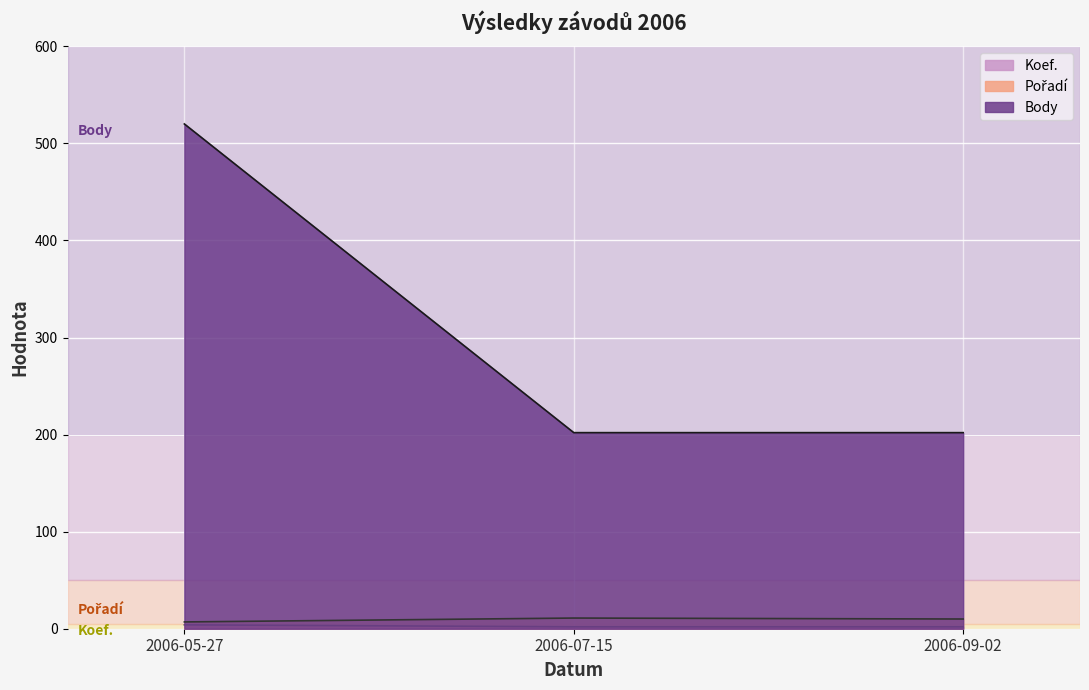

What is the label of the 3rd point from the right?

2006-05-27